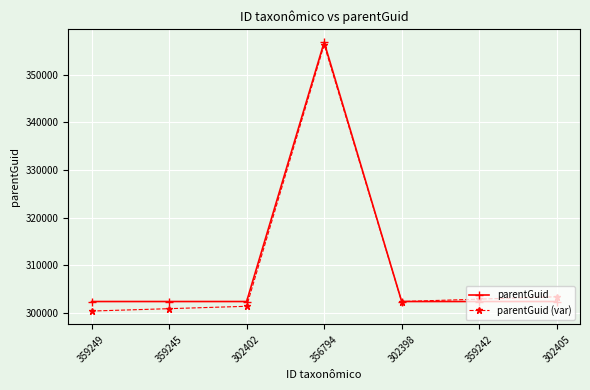

What is the difference between the highest and lowest values at 359249?

2000